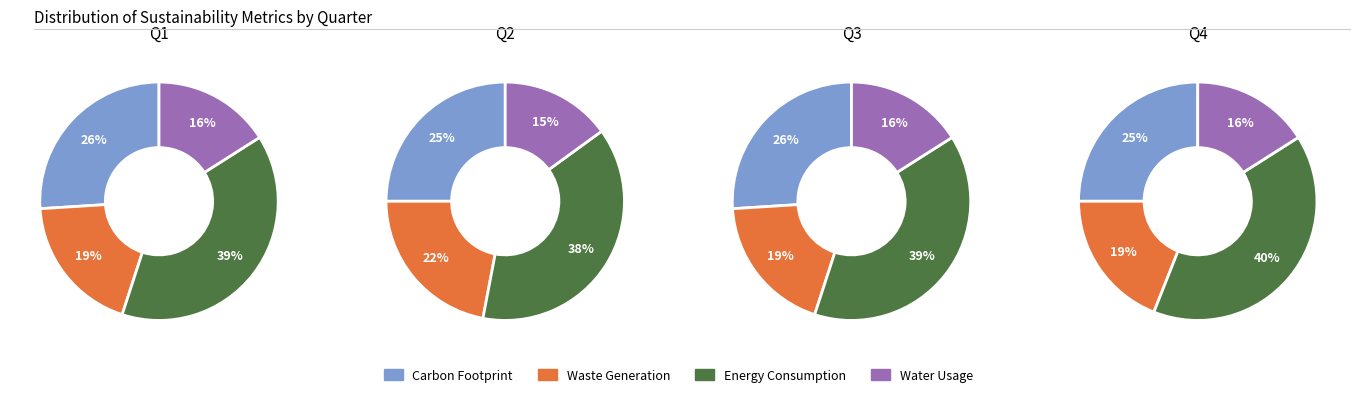

Between 0 and 3, which series saw the biggest shift?

Carbon Footprint